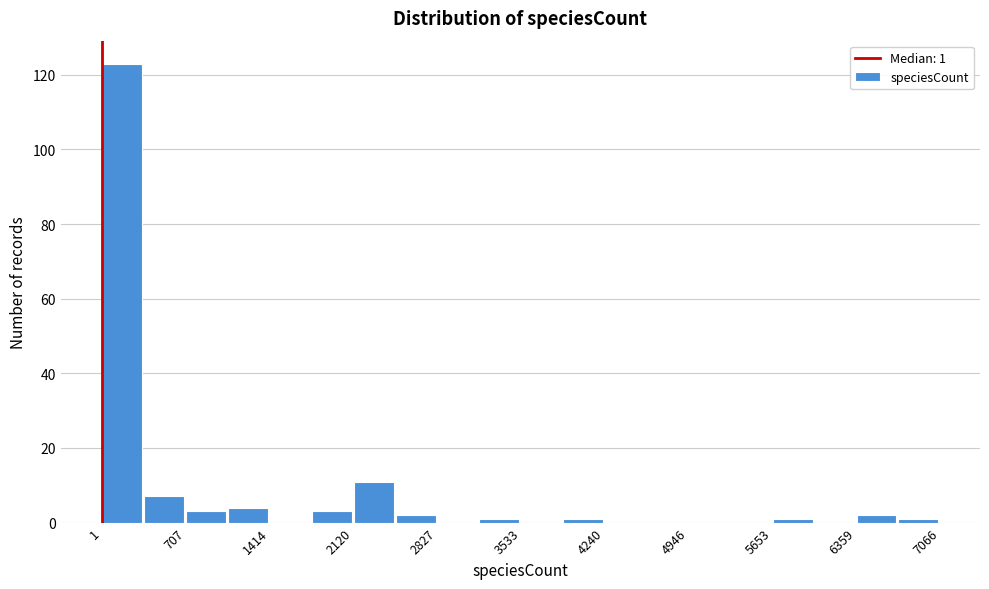

Around what value on the x-axis is the tallest bar? Give the approximate position of its centre, as read against the axis.

200